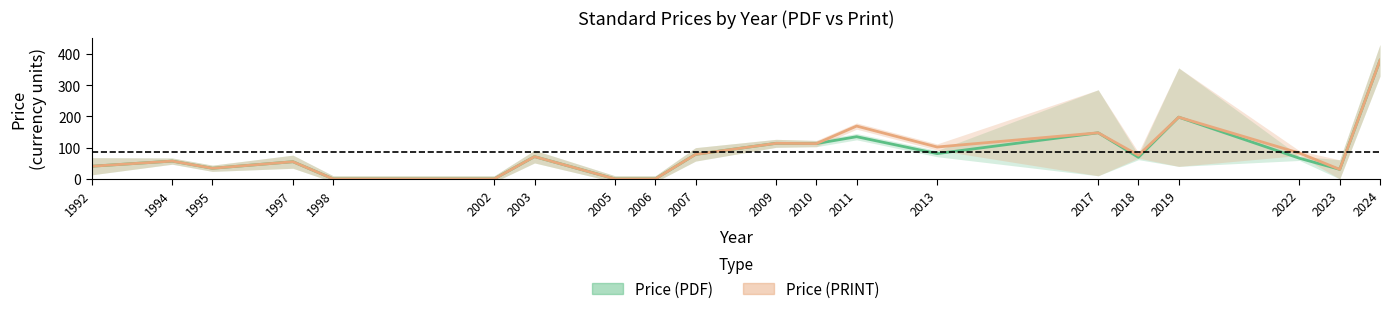

Is it true that Price (PRINT) equals 76 at 2018?

True